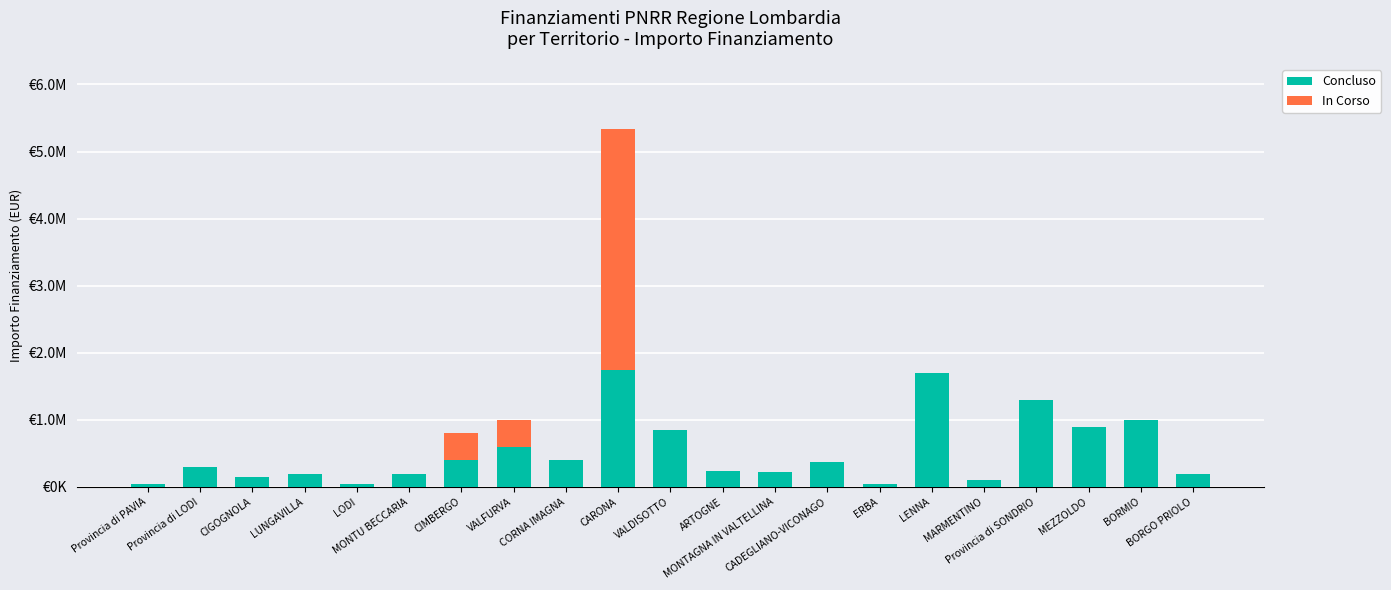

Are the bars grouped side by side (vs. stacked)?

No